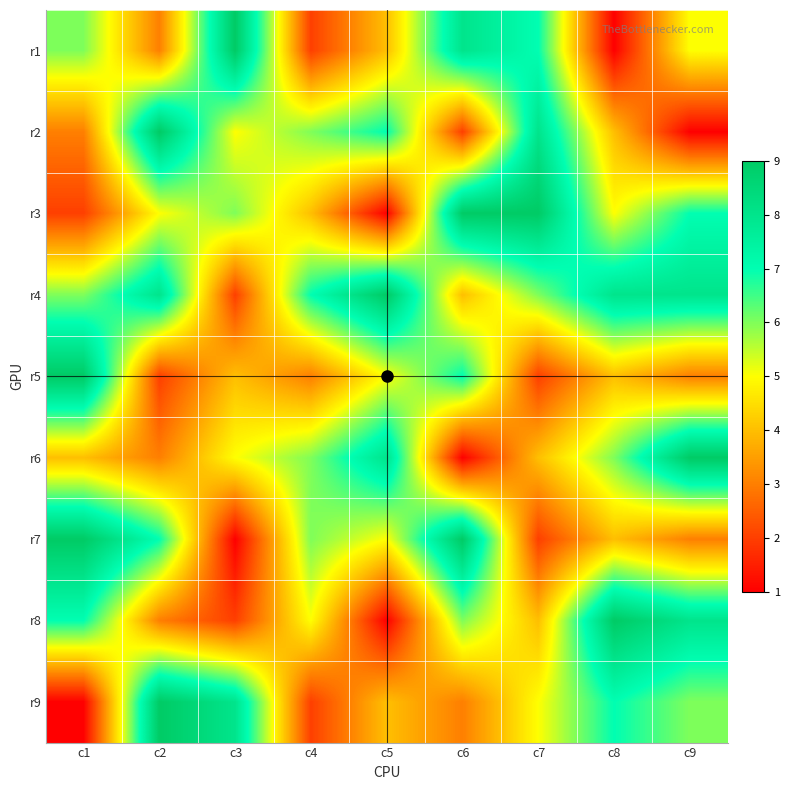

Which has a higher value, c1 or c3?

c3